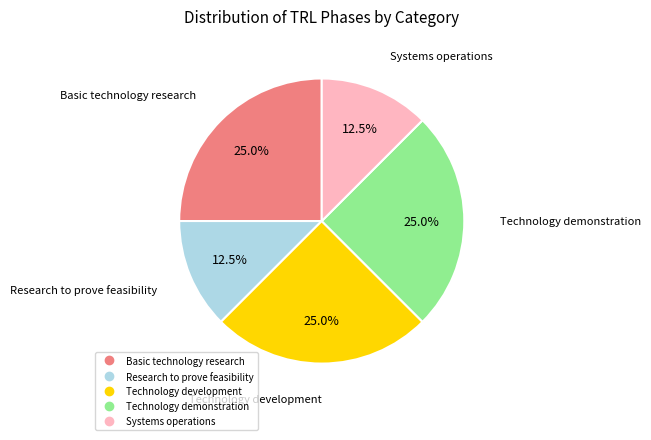

What is the ratio of the value at Research to prove feasibility to the value at Systems operations?

1.0